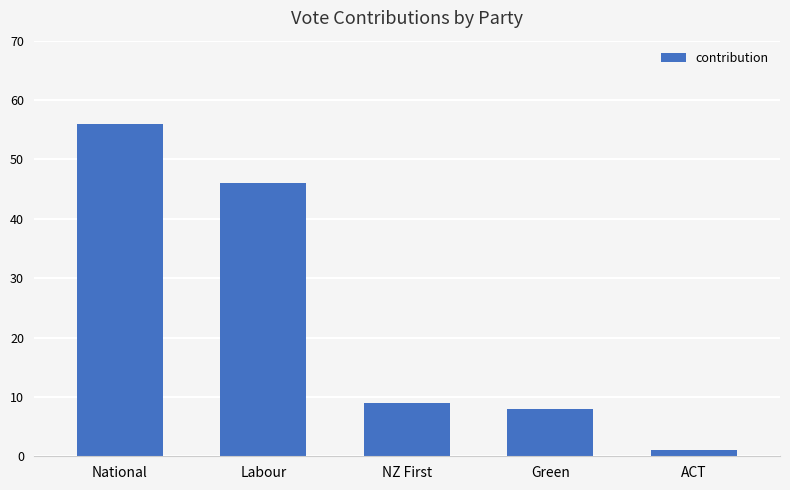

What is the sum of the values at Labour and Green?

54